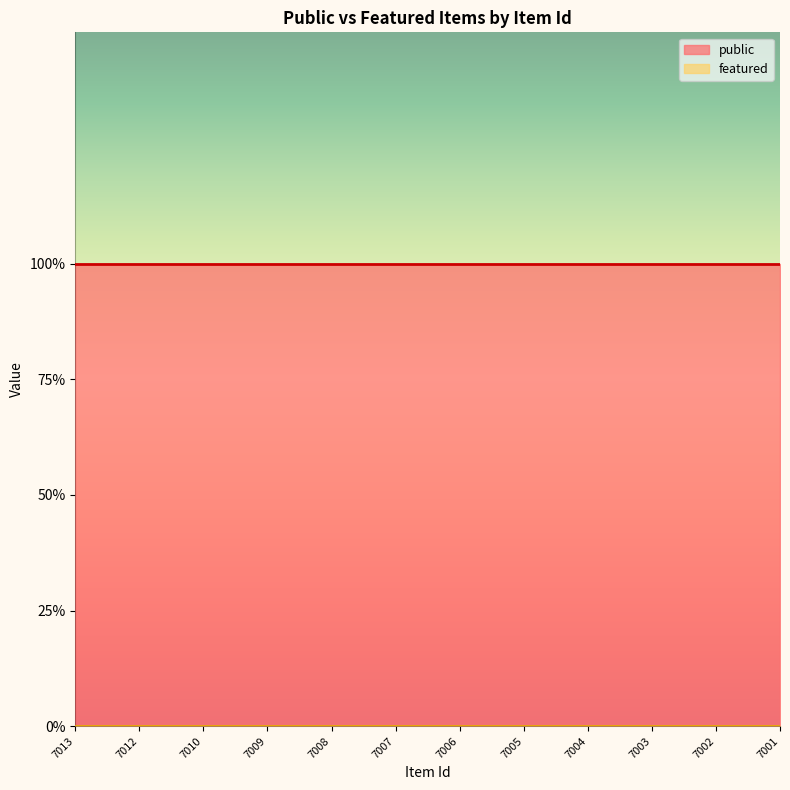

What is the average value of the public series?

1